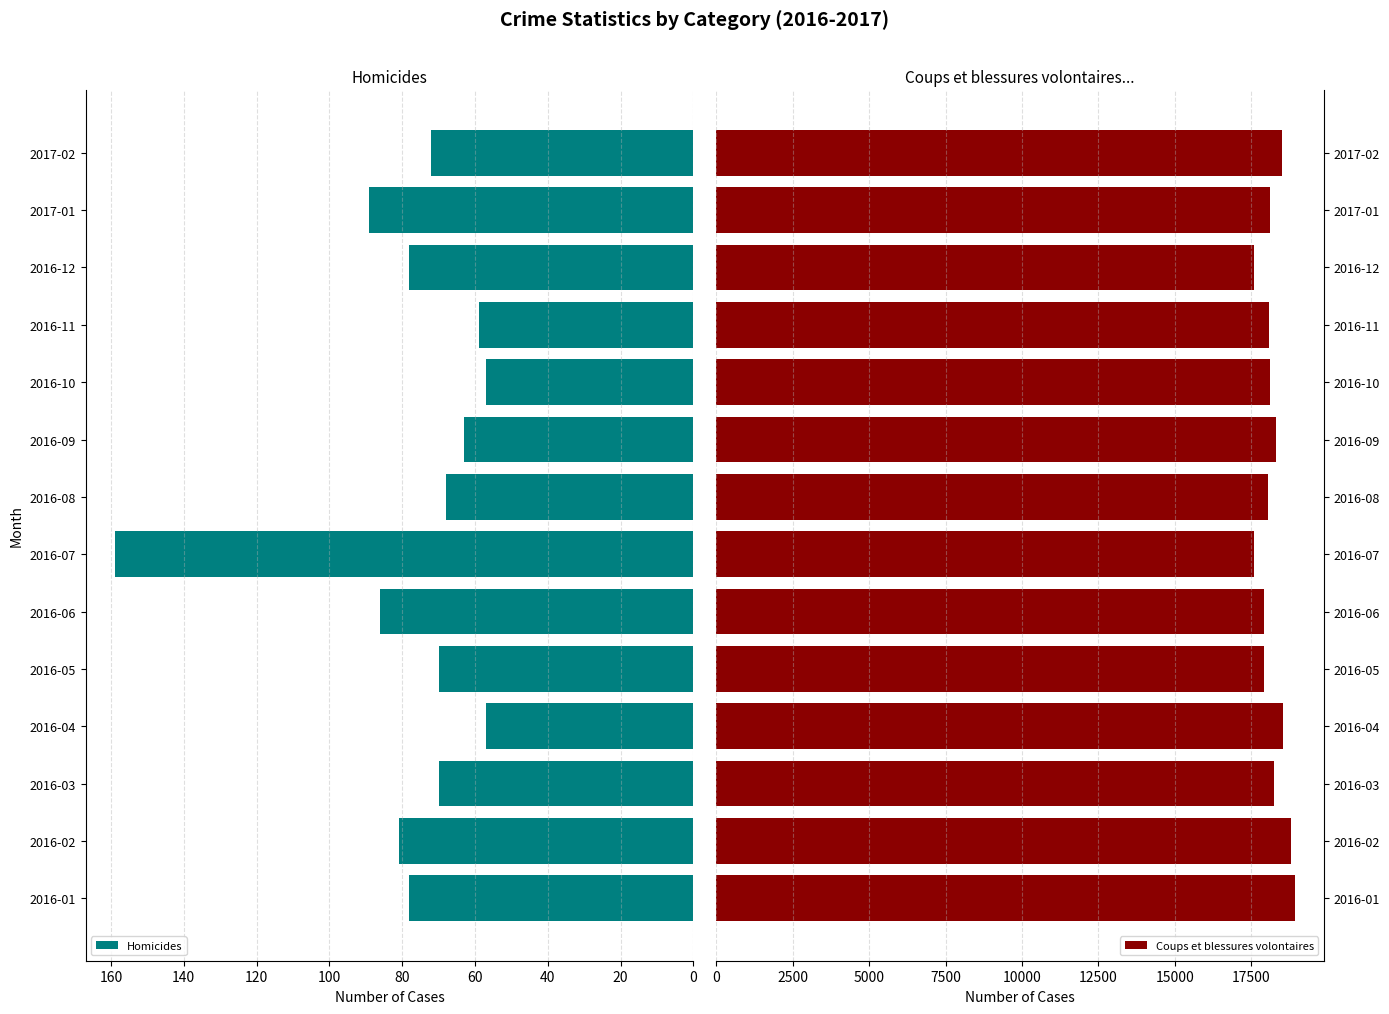

How many values in the Homicides series are below 72?

7